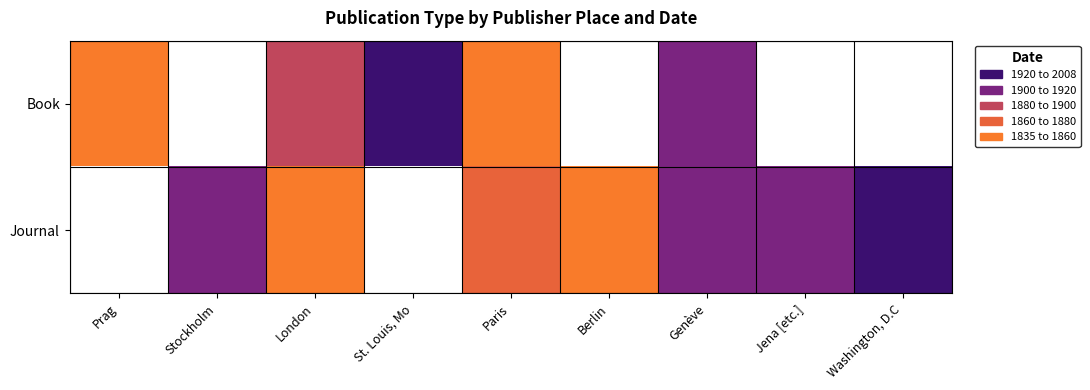

Rank the series by their average value, from lowest to highest.

Book, Journal